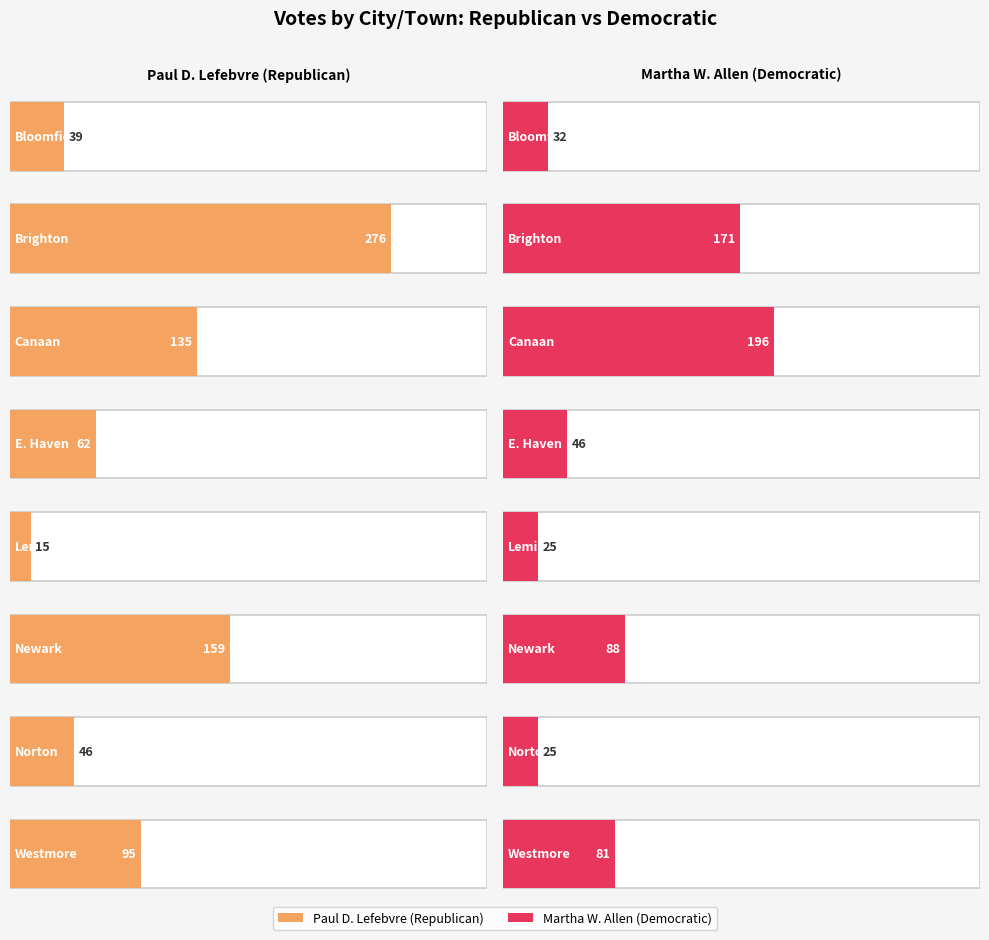

What is the sum of the Martha W. Allen values at Newark and E. Haven?

134